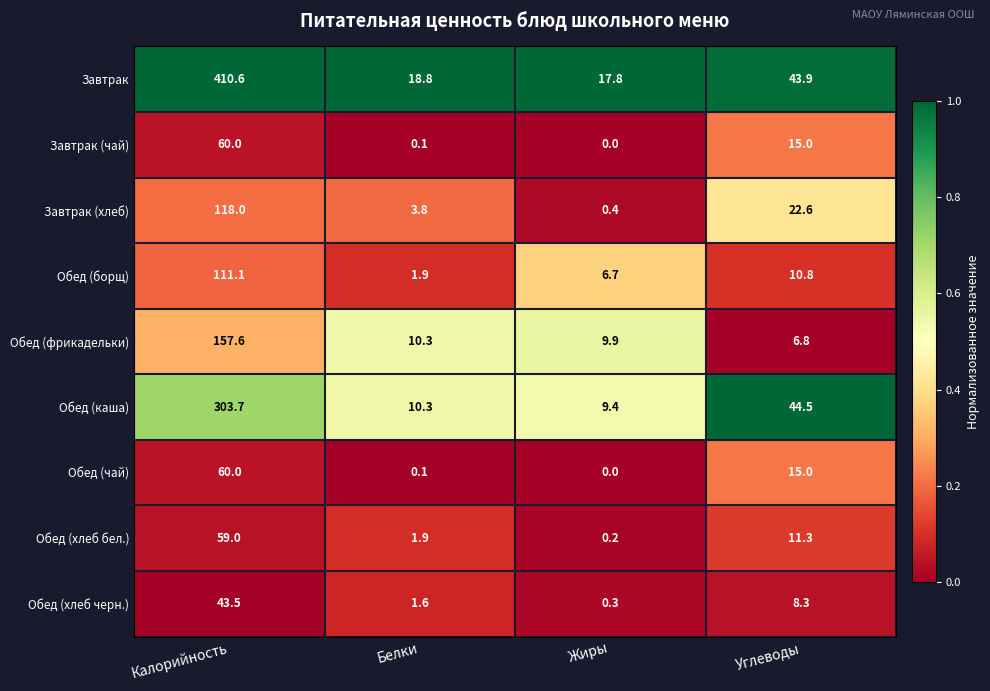

How many series are shown in this chart?

9